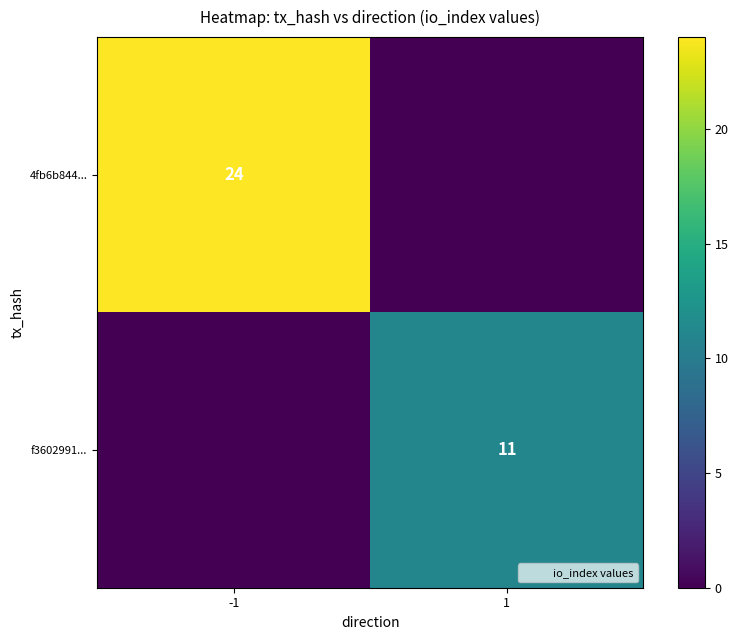

At which category is the sum across all series the highest?

-1